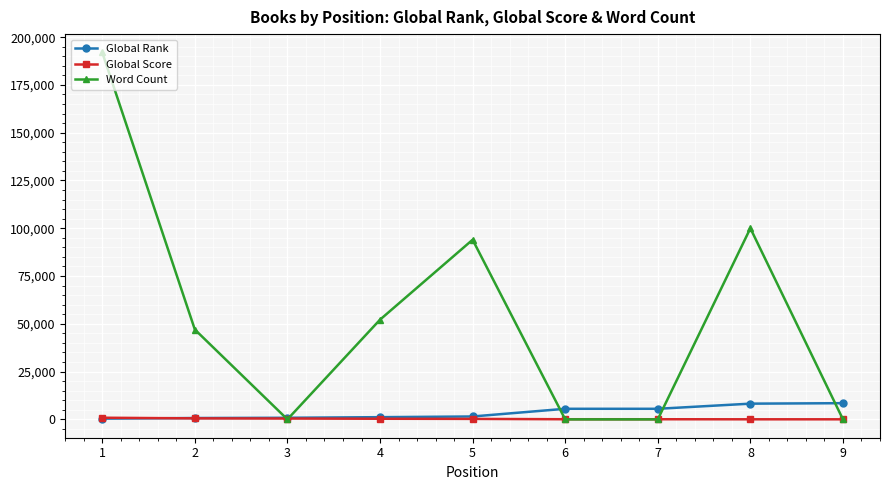

Is the value of Global Score at 9 greater than the value of Word Count at 2?

No